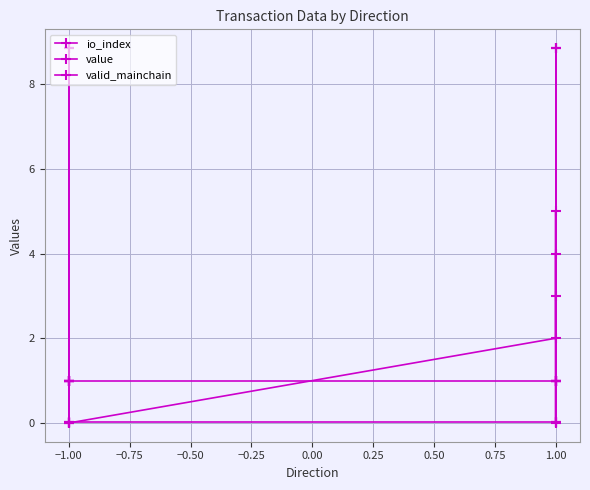

How many values in the value series exceed 8?

6